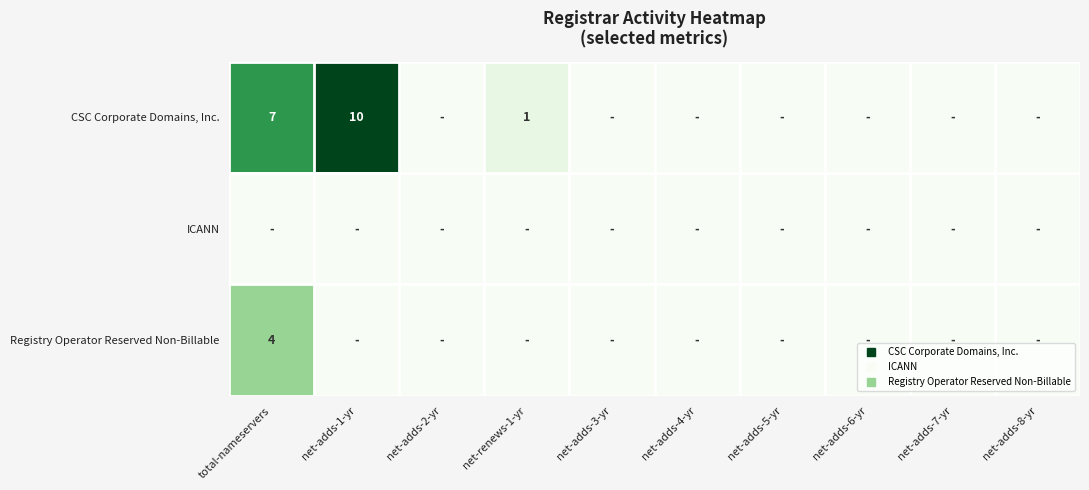

How many distinct data groups are displayed?

3